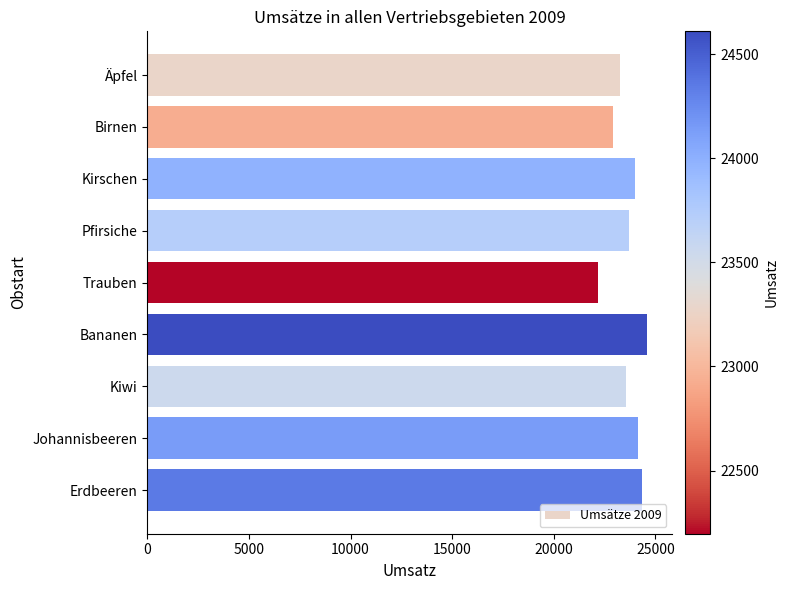

What is the sum of all values?

212740